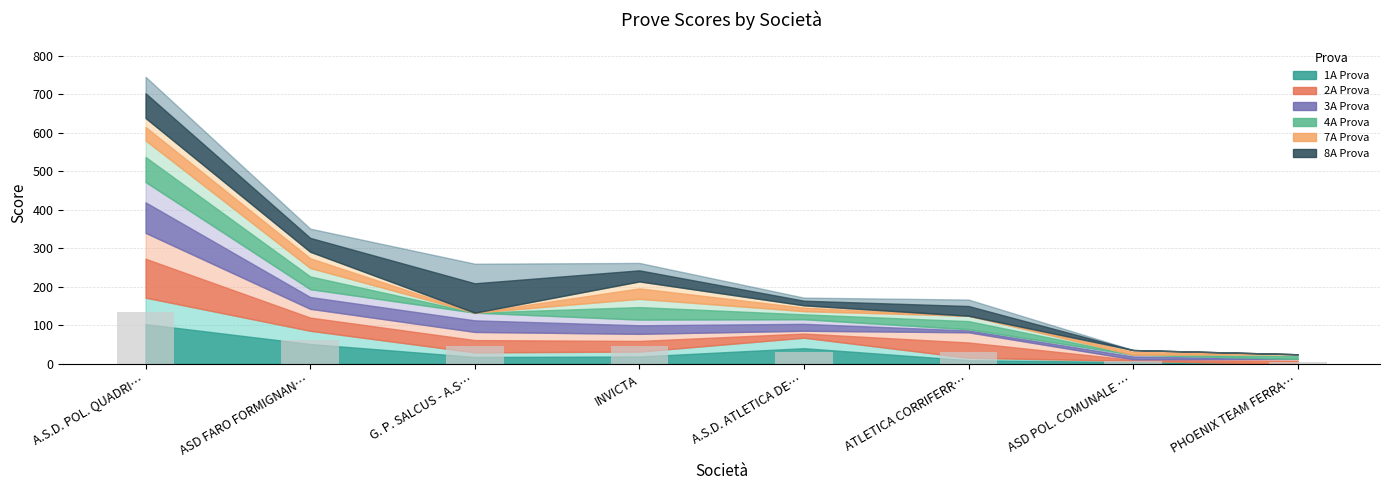

Reading left to right, list all the values displayed in this chart.

1A Prova: A.S.D. POL. QUADRILATERO=172	ASD FARO FORMIGNANA=86	G. P. SALCUS - A.S.D.=30	INVICTA=32	A.S.D. ATLETICA DELTA FERRARESE=68	ATLETICA CORRIFERRARA A.S.D.=16	ASD POL. COMUNALE "ARGINE"=8	PHOENIX TEAM FERRARA ASD=0
2A Prova: A.S.D. POL. QUADRILATERO=168	ASD FARO FORMIGNANA=57	G. P. SALCUS - A.S.D.=53	INVICTA=46	A.S.D. ATLETICA DELTA FERRARESE=18	ATLETICA CORRIFERRARA A.S.D.=66	ASD POL. COMUNALE "ARGINE"=4	PHOENIX TEAM FERRARA ASD=13
3A Prova: A.S.D. POL. QUADRILATERO=132	ASD FARO FORMIGNANA=51	G. P. SALCUS - A.S.D.=50	INVICTA=37	A.S.D. ATLETICA DELTA FERRARESE=30	ATLETICA CORRIFERRARA A.S.D.=8	ASD POL. COMUNALE "ARGINE"=12	PHOENIX TEAM FERRARA ASD=0
4A Prova: A.S.D. POL. QUADRILATERO=108	ASD FARO FORMIGNANA=55	G. P. SALCUS - A.S.D.=0	INVICTA=54	A.S.D. ATLETICA DELTA FERRARESE=21	ATLETICA CORRIFERRARA A.S.D.=35	ASD POL. COMUNALE "ARGINE"=0	PHOENIX TEAM FERRARA ASD=12
7A Prova: A.S.D. POL. QUADRILATERO=58	ASD FARO FORMIGNANA=42	G. P. SALCUS - A.S.D.=0	INVICTA=45	A.S.D. ATLETICA DELTA FERRARESE=15	ATLETICA CORRIFERRARA A.S.D.=0	ASD POL. COMUNALE "ARGINE"=12	PHOENIX TEAM FERRARA ASD=0
8A Prova: A.S.D. POL. QUADRILATERO=107	ASD FARO FORMIGNANA=60	G. P. SALCUS - A.S.D.=127	INVICTA=48	A.S.D. ATLETICA DELTA FERRARESE=20	ATLETICA CORRIFERRARA A.S.D.=42	ASD POL. COMUNALE "ARGINE"=0	PHOENIX TEAM FERRARA ASD=0